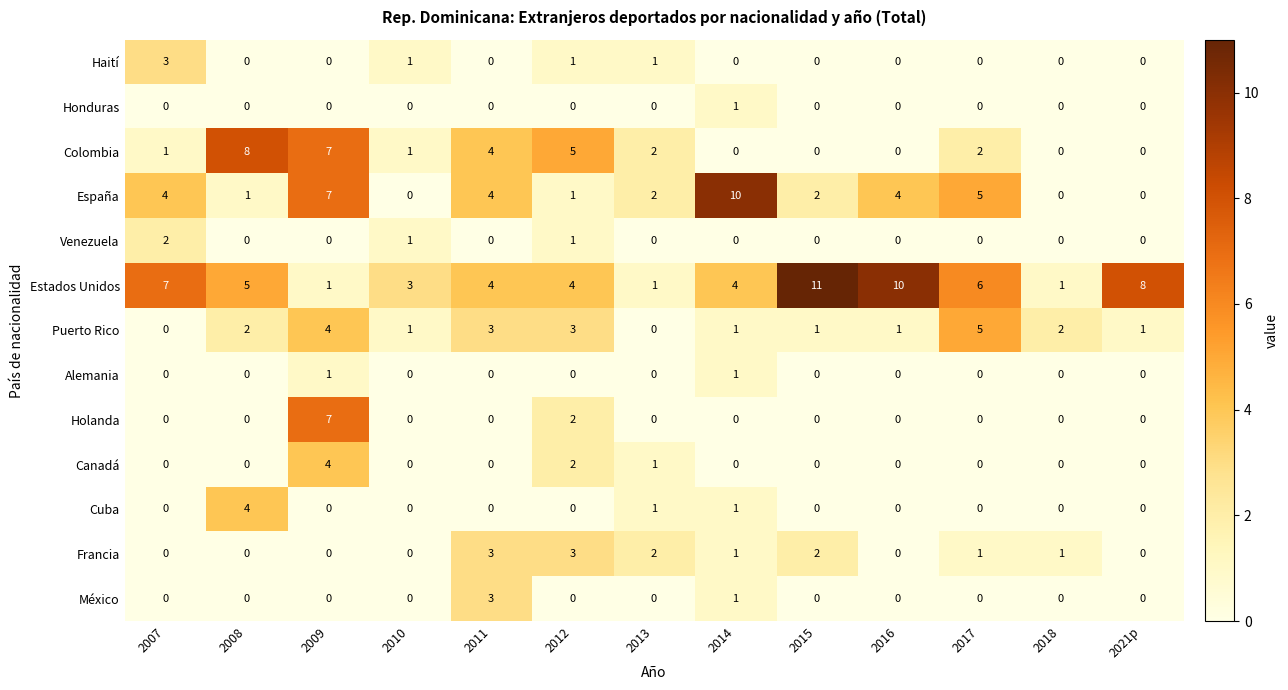

At how many categories does at least one series exceed 0?

13